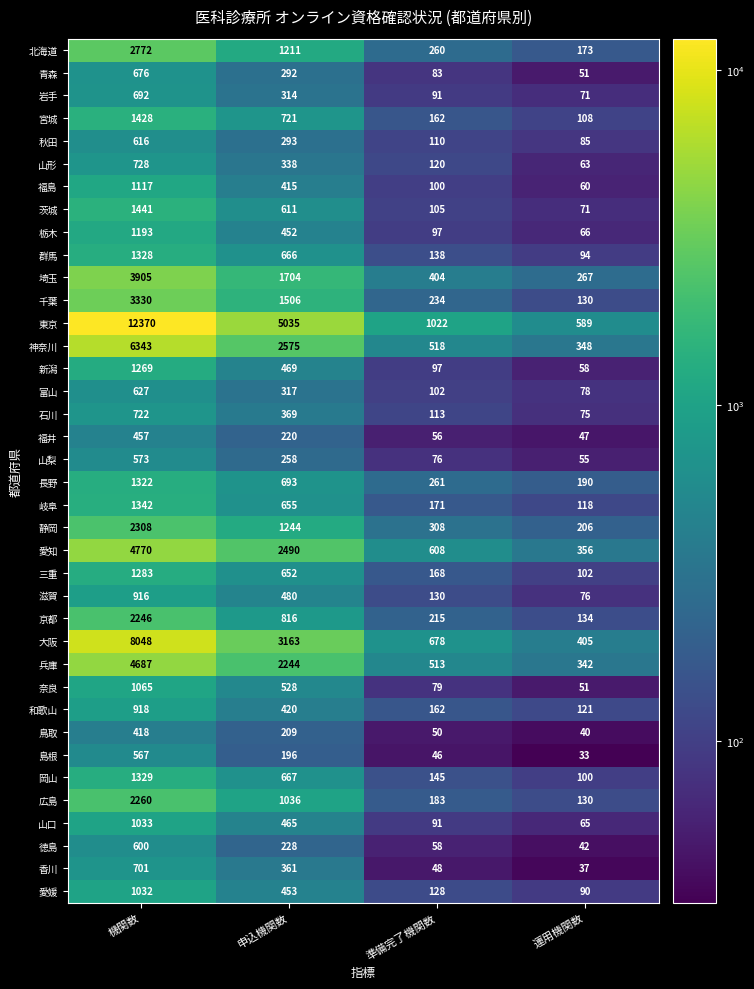

True or false: 福井 has a value of 22 at 準備完了機関数.

False